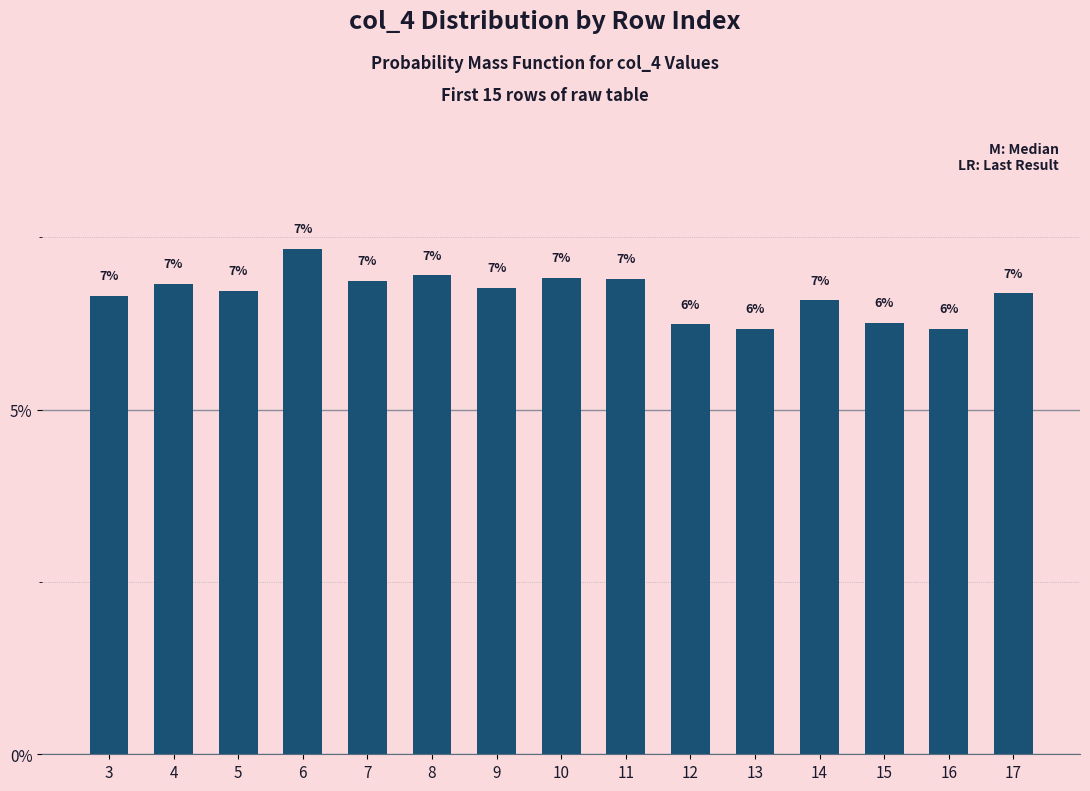

Reading left to right, extract all data points from this chart.

6.6	6.8	6.7	7.3	6.9	6.9	6.8	6.9	6.9	6.2	6.2	6.6	6.3	6.2	6.7